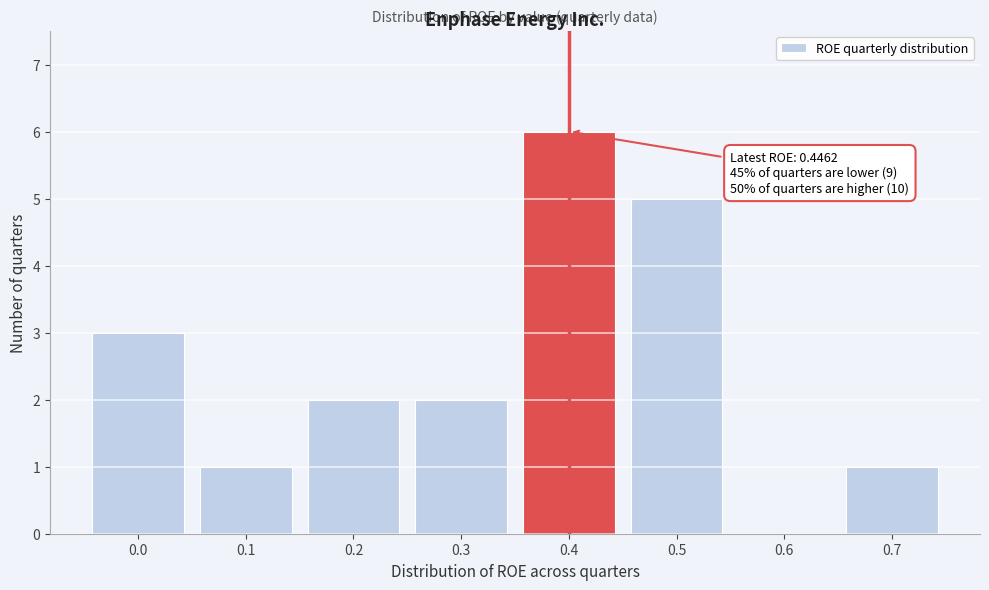

Reading left to right, what are all the values shown in this chart?

0.0=3	0.1=1	0.2=2	0.3=2	0.4=6	0.5=5	0.6=0	0.7=1